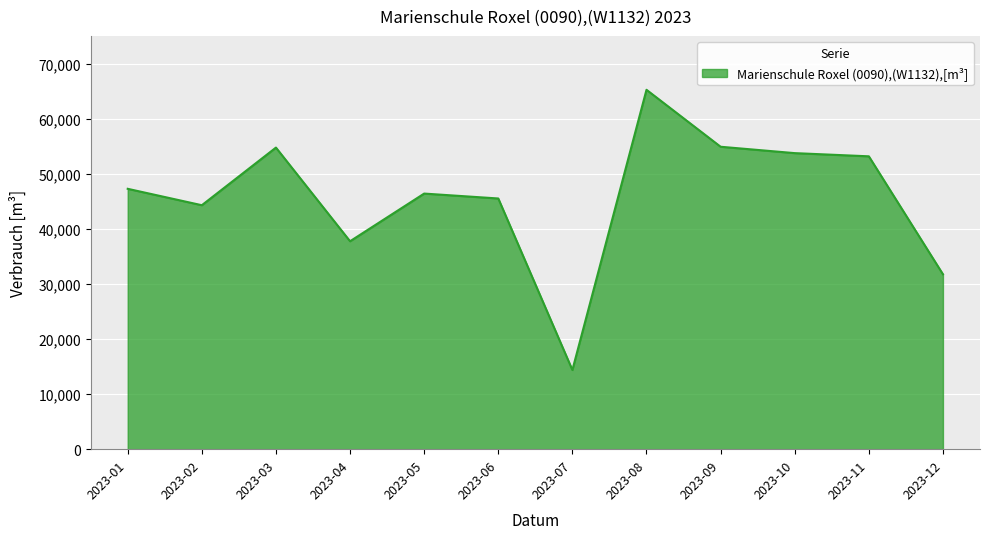

Which has a higher value, 2023-12 or 2023-01?

2023-01